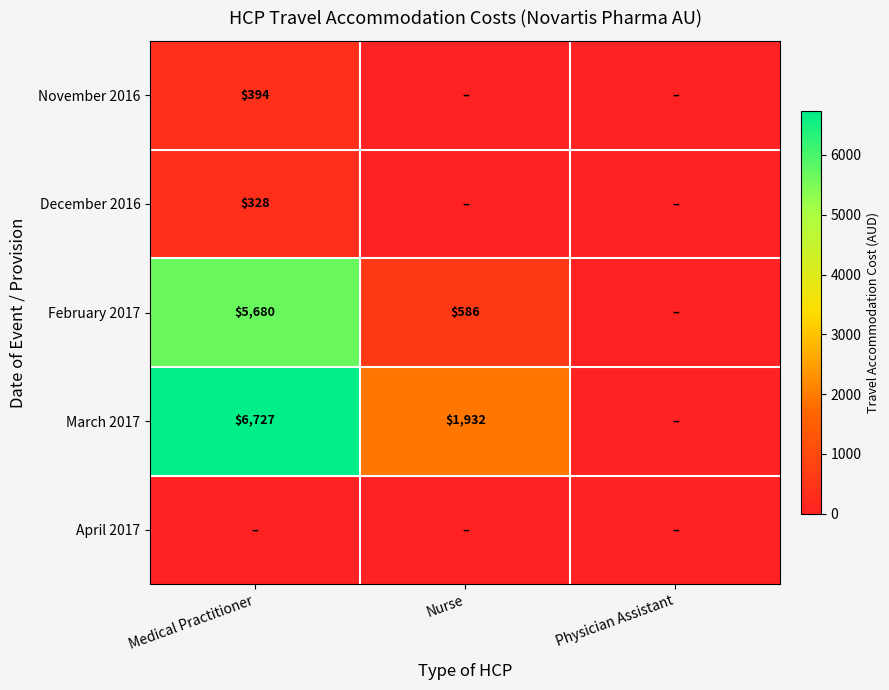

The value of December 2016 at Medical Practitioner is 555. True or false?

False